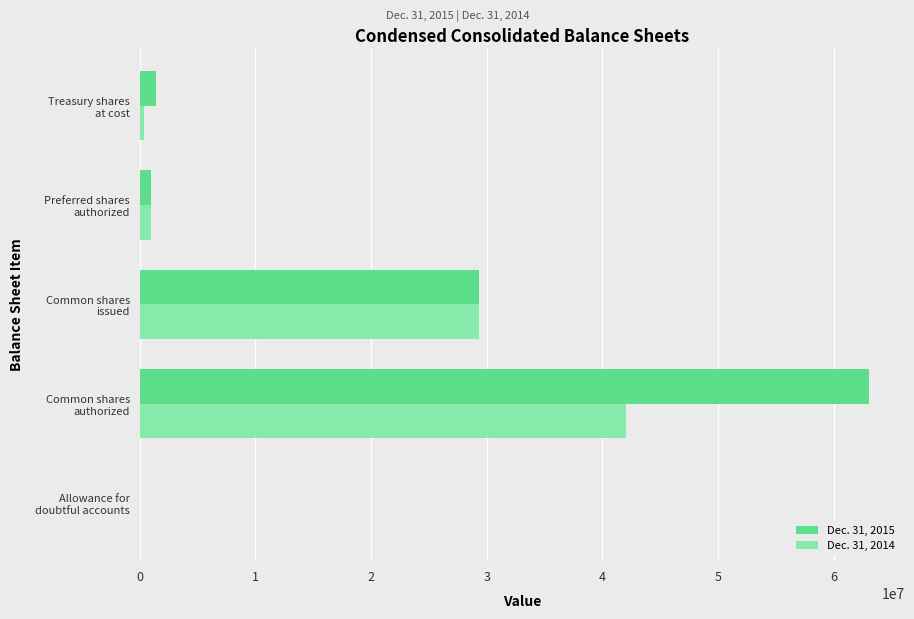

What is the greatest value displayed?

63000000